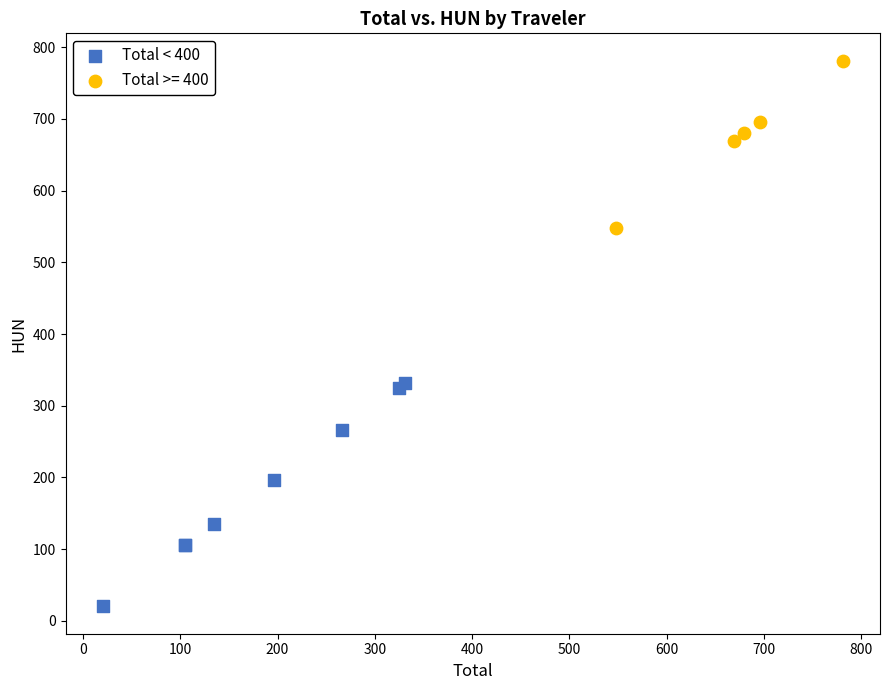

Which series reaches the minimum Y coordinate?

Total < 400